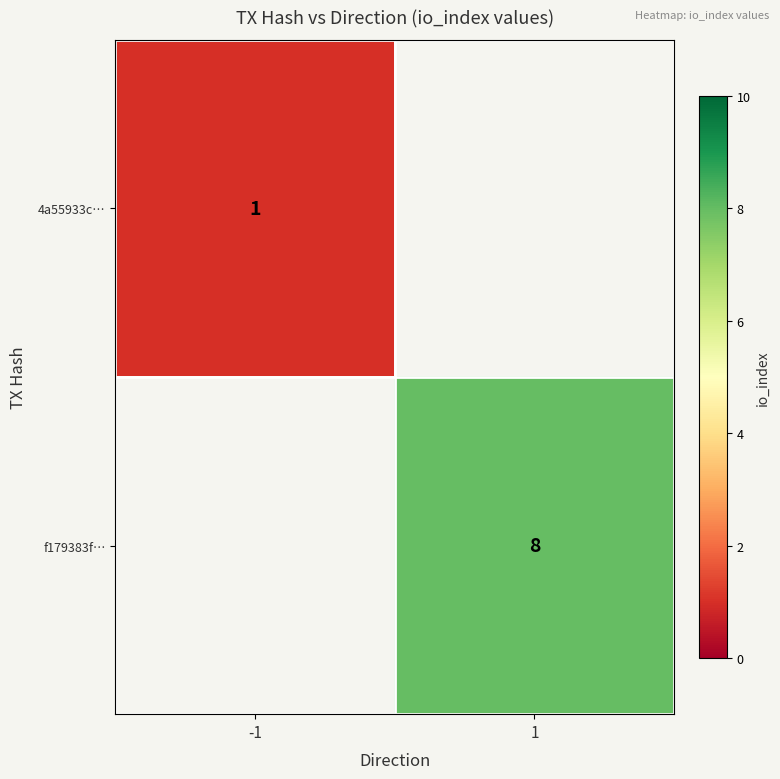

The value of f179383f… at 1 is 8. True or false?

True